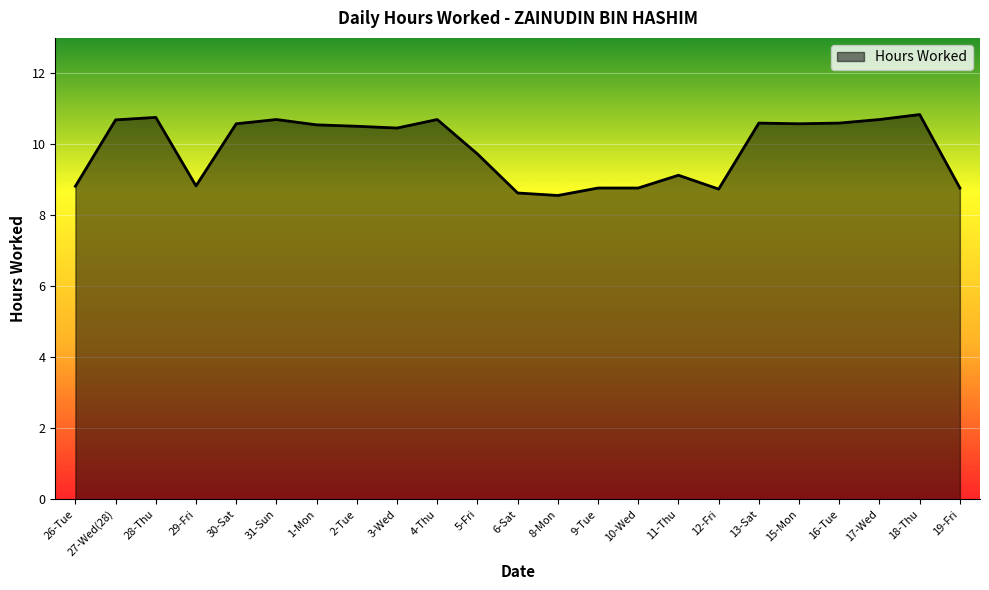

What is the average value?

9.9